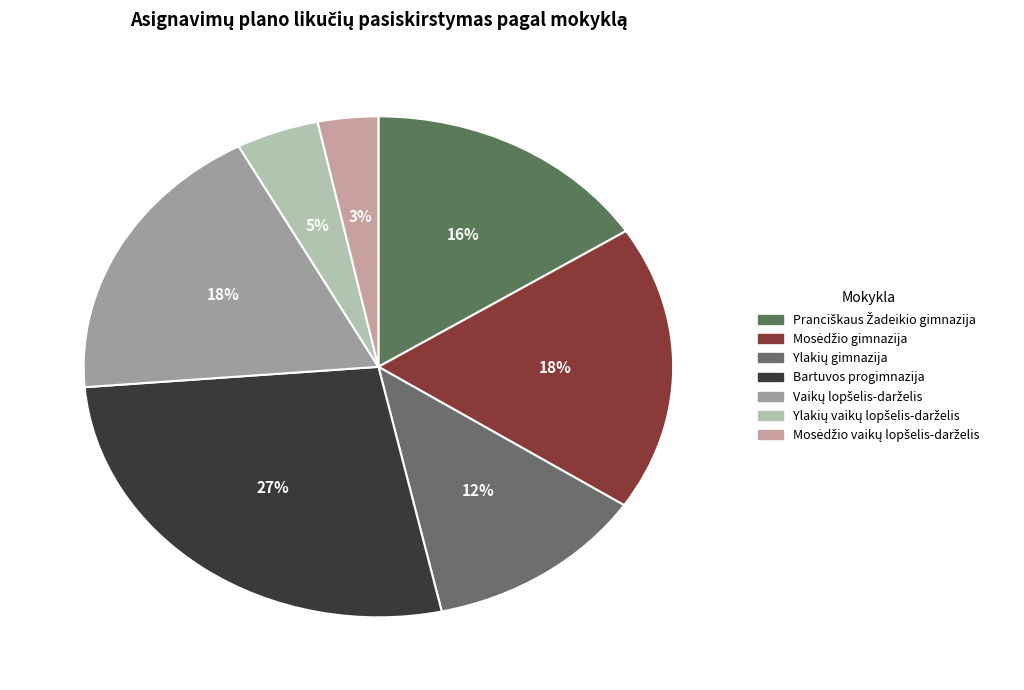

What is the ratio of the value at Mosėdžio gimnazija to the value at Mosėdžio vaikų lopšelis-darželis?

5.6